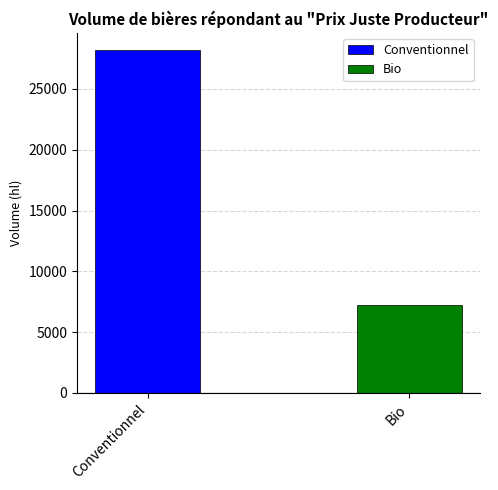

Which series has the largest range (max minus min)?

Conventionnel